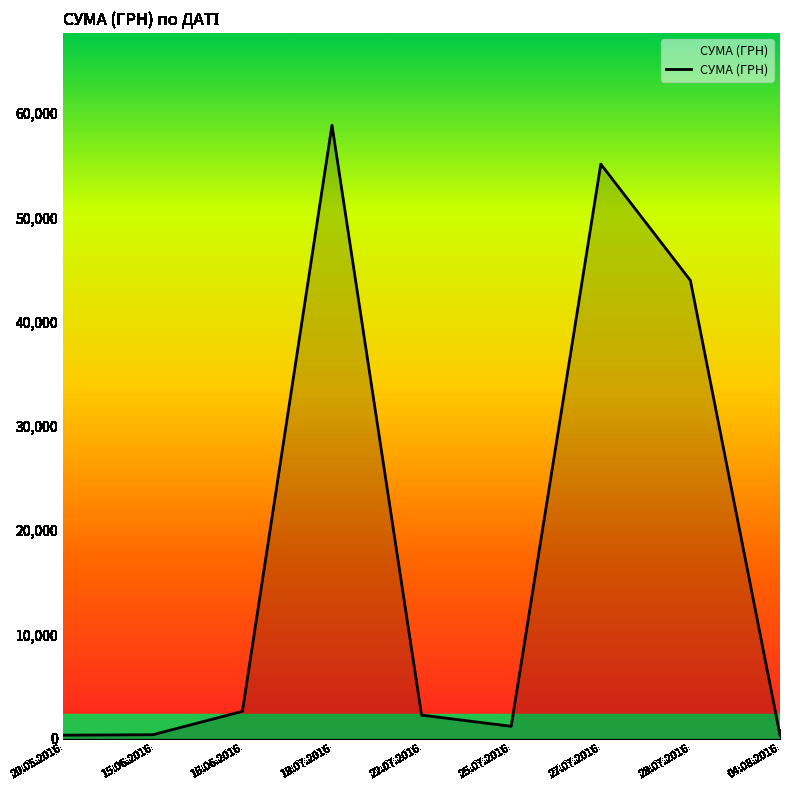

Is it true that the value at 16.06.2016 is 2615.0?

True